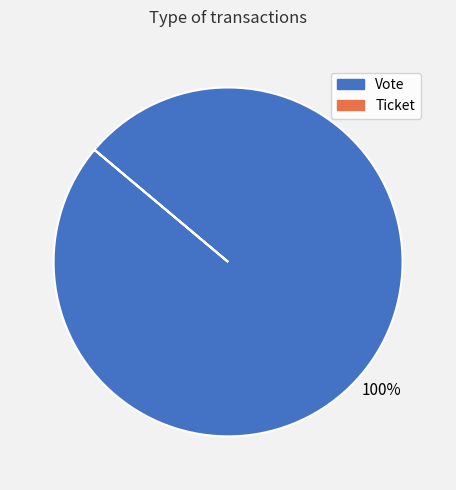

To the nearest percent, what percentage of the pie is Vote?

100%